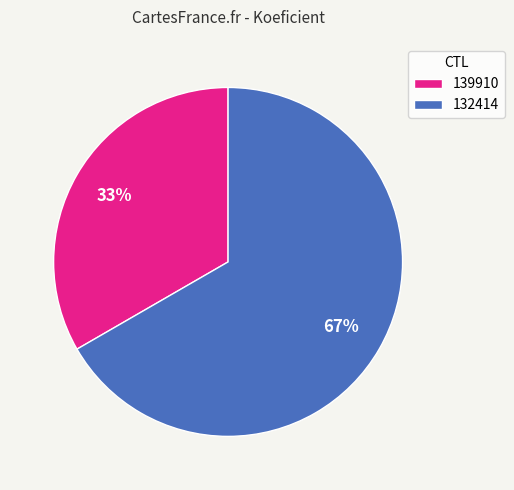

Which category has the biggest portion of the pie?

132414